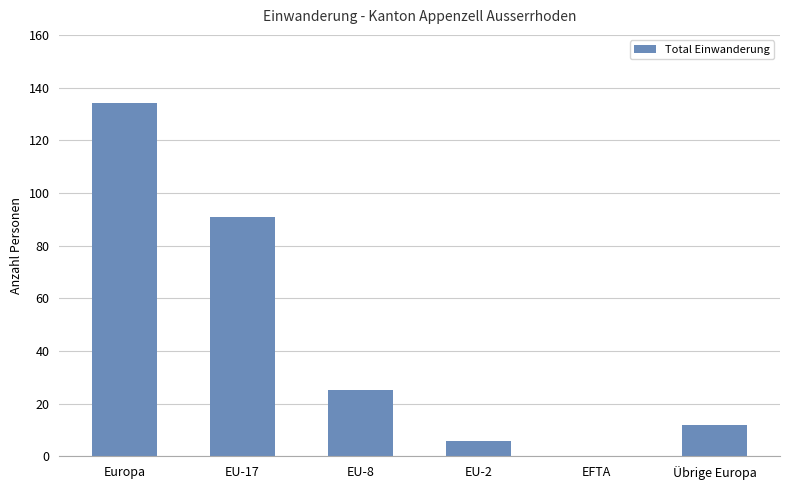

How many categories are shown in the chart?

6